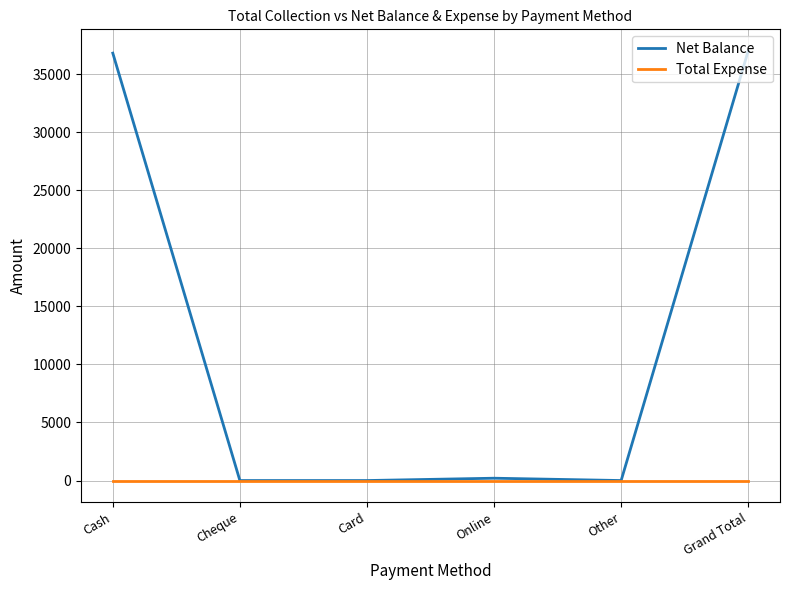

List the series in order of their overall mean, lowest first.

Total Expense, Net Balance